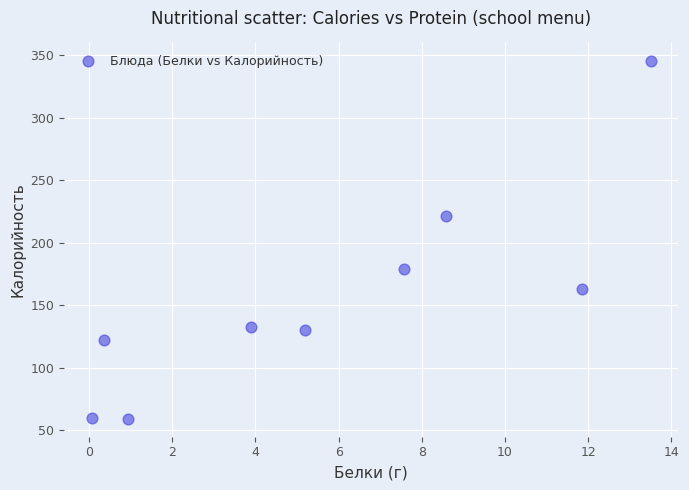

What is the average X value?

5.8